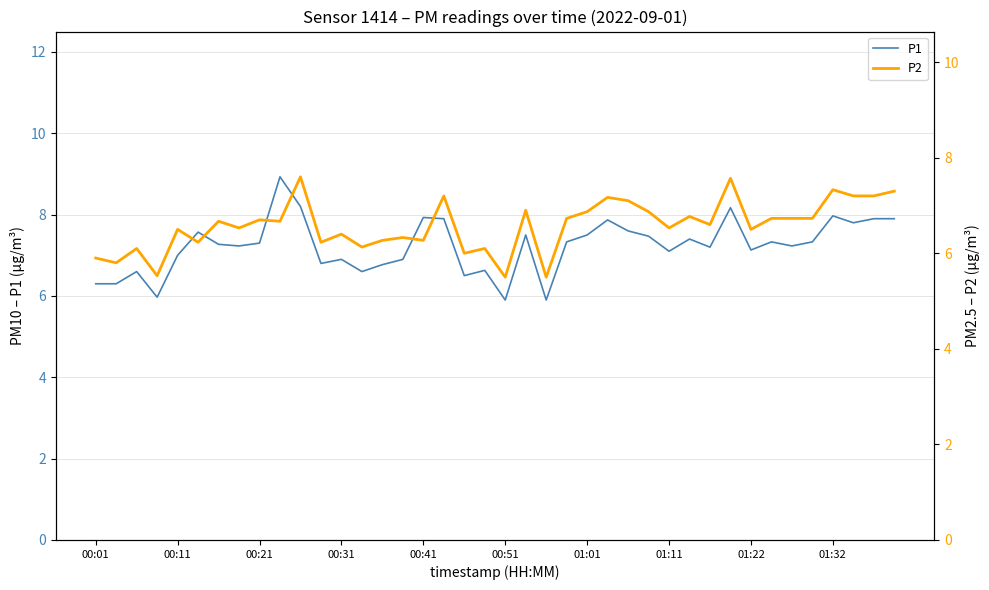

What is the maximum value shown in the chart?

8.9